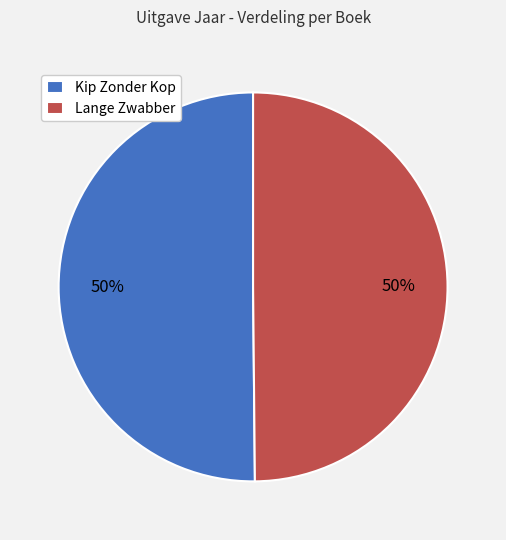

Combined, do Kip Zonder Kop and Lange Zwabber account for over 50%?

Yes